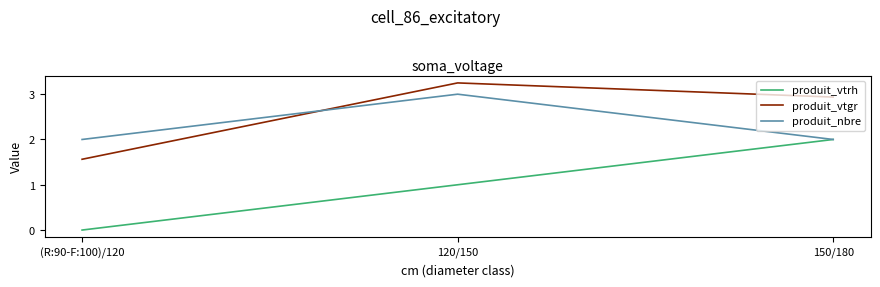

At how many categories does at least one series exceed 0?

3